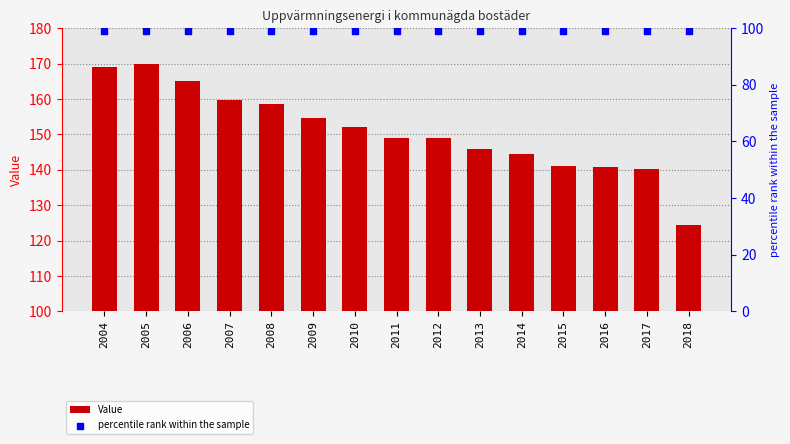

Which series has the widest spread of Y values?

Value